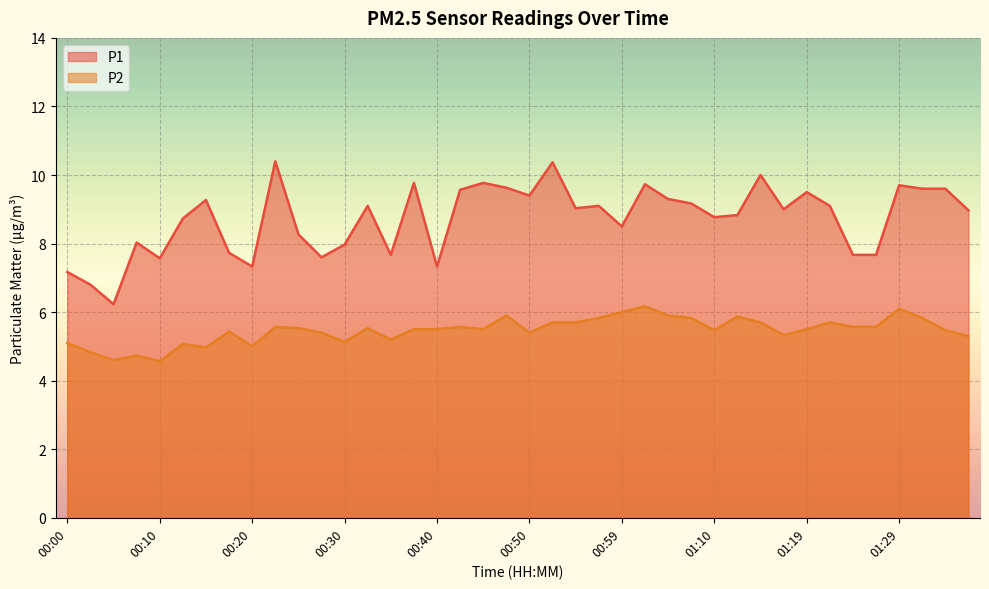

Between 01:22 and 01:31, which is larger?

01:31